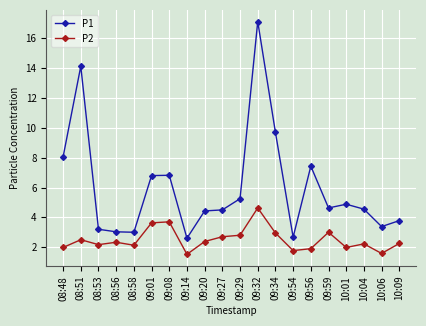

What is the value of the P2 point at the 15th from the left?

1.9